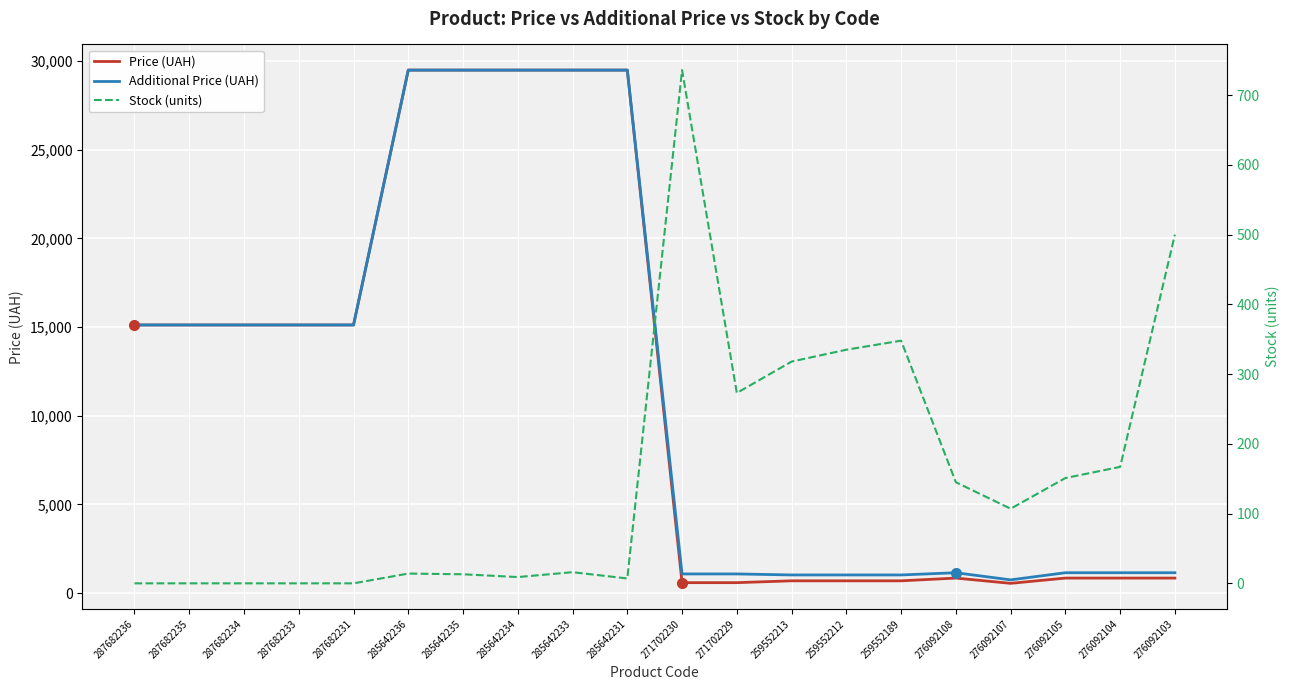

Which series changed the most between 287682231 and 276092104?

Price (UAH)